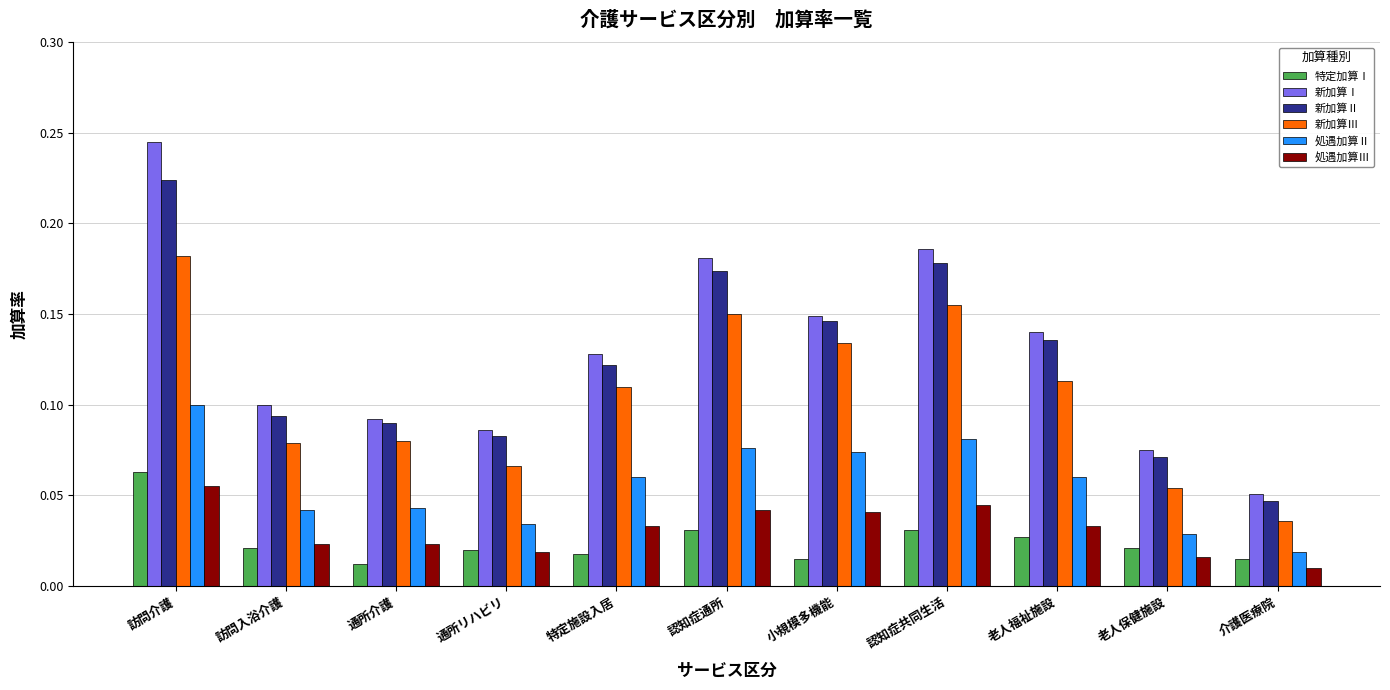

Which series has the largest total across all categories?

新加算Ⅰ